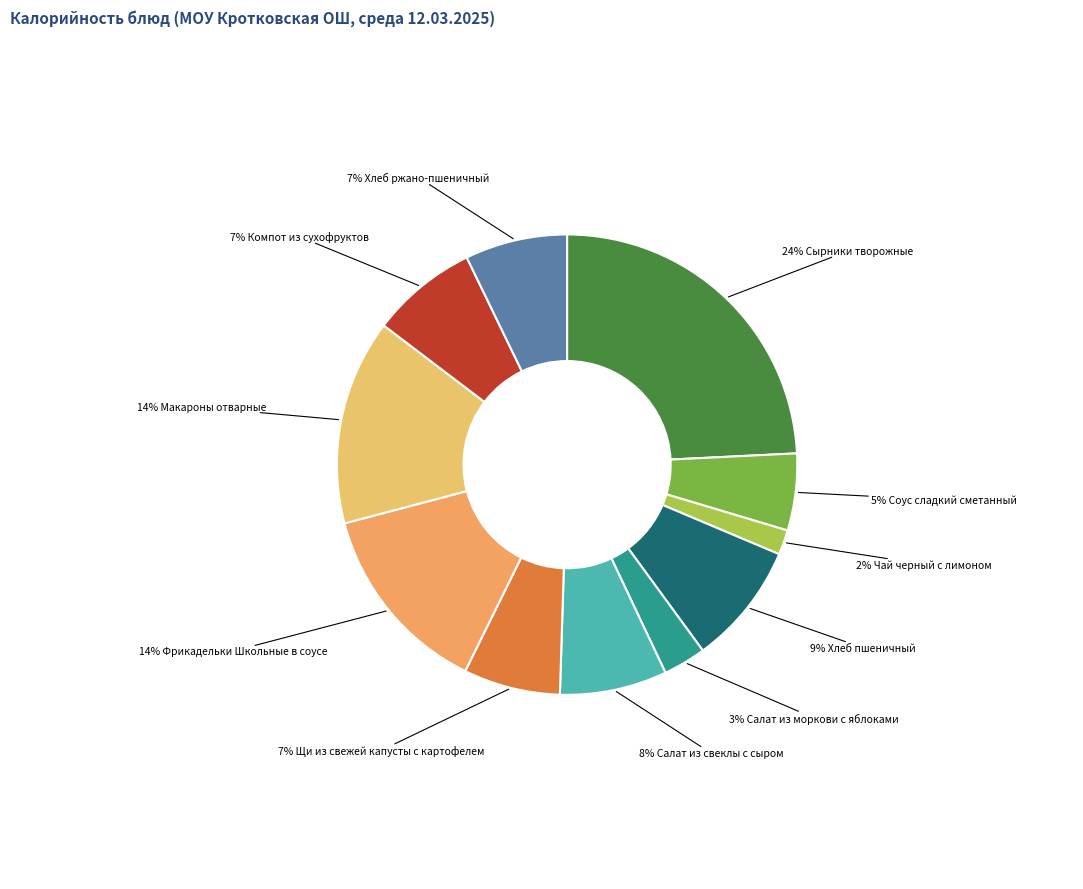

To the nearest percent, what is the average slice percentage?

9%